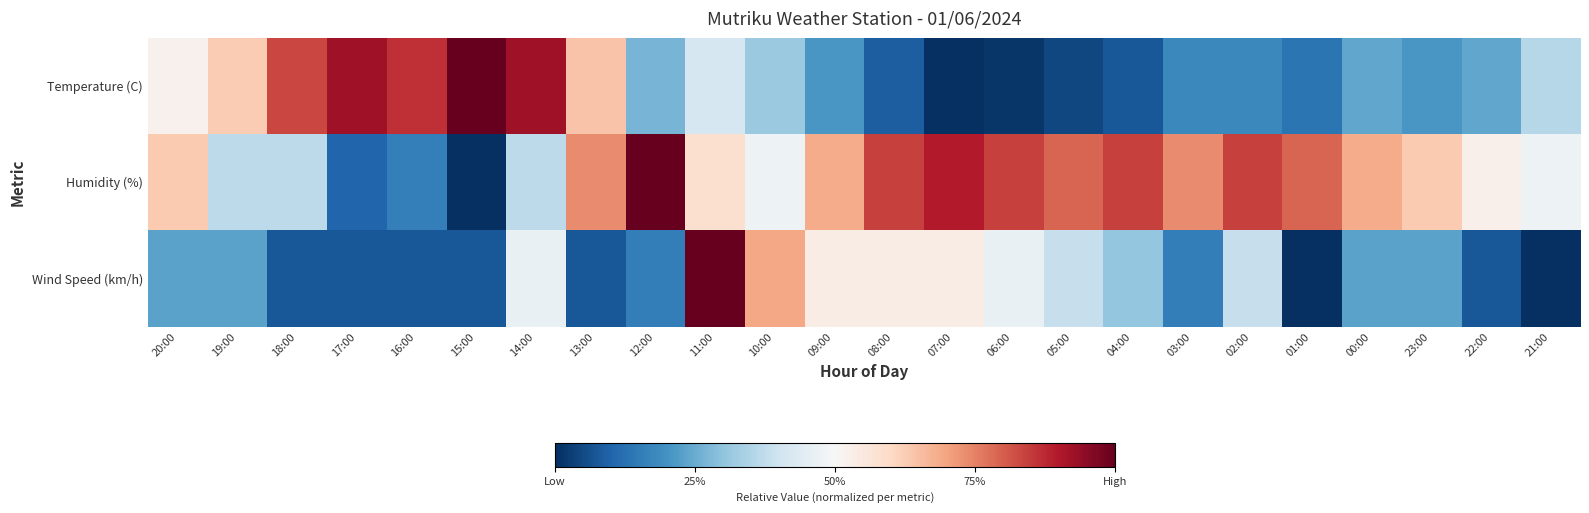

How many categories are shown in the chart?

24